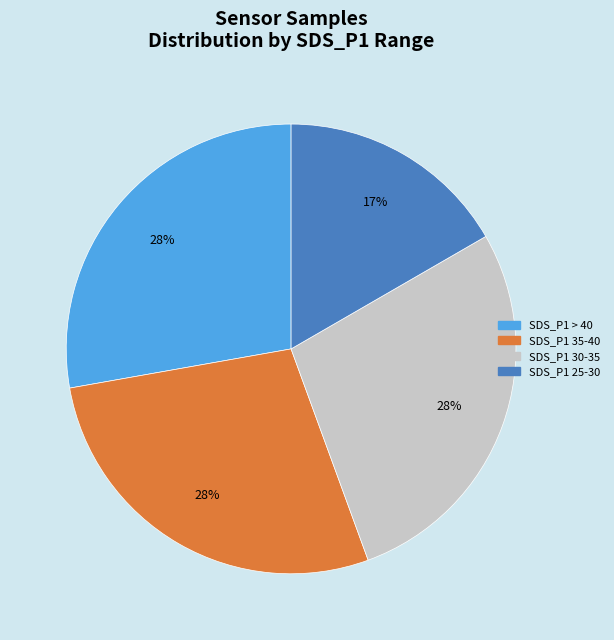

To the nearest percent, what is the difference between the largest and smallest slice percentages?

11%